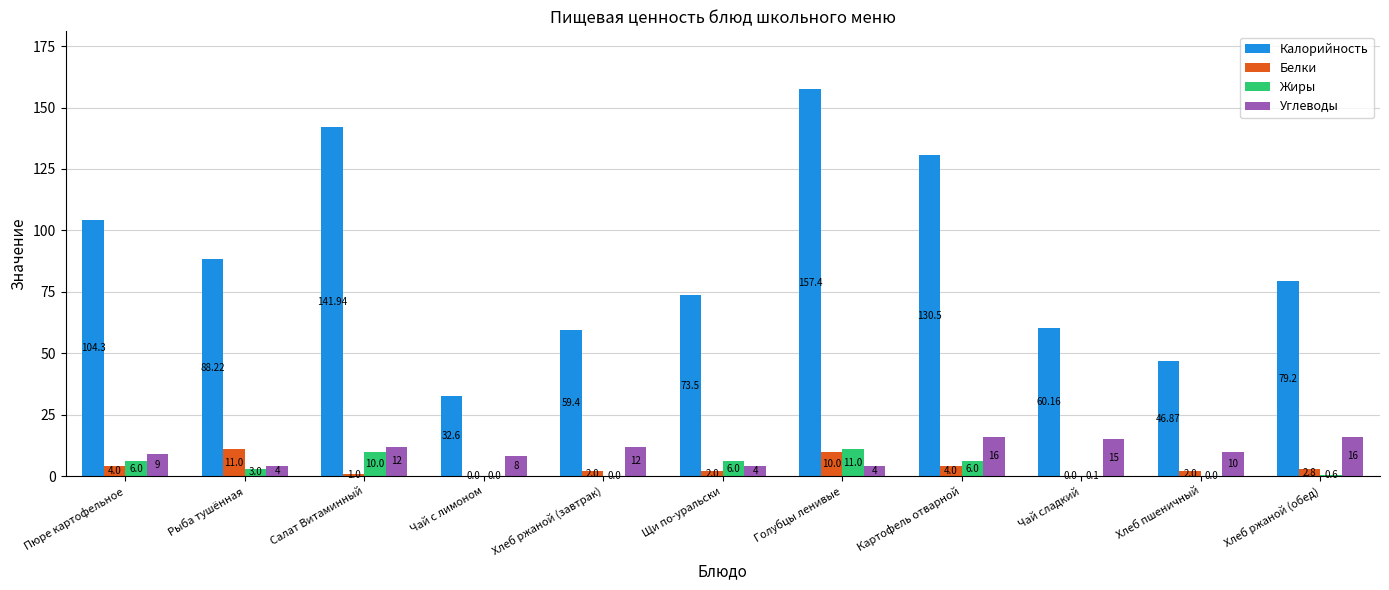

Reading left to right, transcribe all the data shown in this chart.

Калорийность: Пюре картофельное=104.3	Рыба тушённая=88.2	Салат Витаминный=141.9	Чай с лимоном=32.6	Хлеб ржаной (завтрак)=59.4	Щи по-уральски=73.5	Голубцы ленивые=157.4	Картофель отварной=130.5	Чай сладкий=60.2	Хлеб пшеничный=46.9	Хлеб ржаной (обед)=79.2
Белки: Пюре картофельное=4.0	Рыба тушённая=11.0	Салат Витаминный=1.0	Чай с лимоном=0.0	Хлеб ржаной (завтрак)=2.0	Щи по-уральски=2.0	Голубцы ленивые=10.0	Картофель отварной=4.0	Чай сладкий=0.0	Хлеб пшеничный=2.0	Хлеб ржаной (обед)=2.8
Жиры: Пюре картофельное=6.0	Рыба тушённая=3.0	Салат Витаминный=10.0	Чай с лимоном=0.0	Хлеб ржаной (завтрак)=0.0	Щи по-уральски=6.0	Голубцы ленивые=11.0	Картофель отварной=6.0	Чай сладкий=0.1	Хлеб пшеничный=0.0	Хлеб ржаной (обед)=0.6
Углеводы: Пюре картофельное=9.0	Рыба тушённая=4.0	Салат Витаминный=12.0	Чай с лимоном=8.0	Хлеб ржаной (завтрак)=12.0	Щи по-уральски=4.0	Голубцы ленивые=4.0	Картофель отварной=16.0	Чай сладкий=15.0	Хлеб пшеничный=10.0	Хлеб ржаной (обед)=16.0